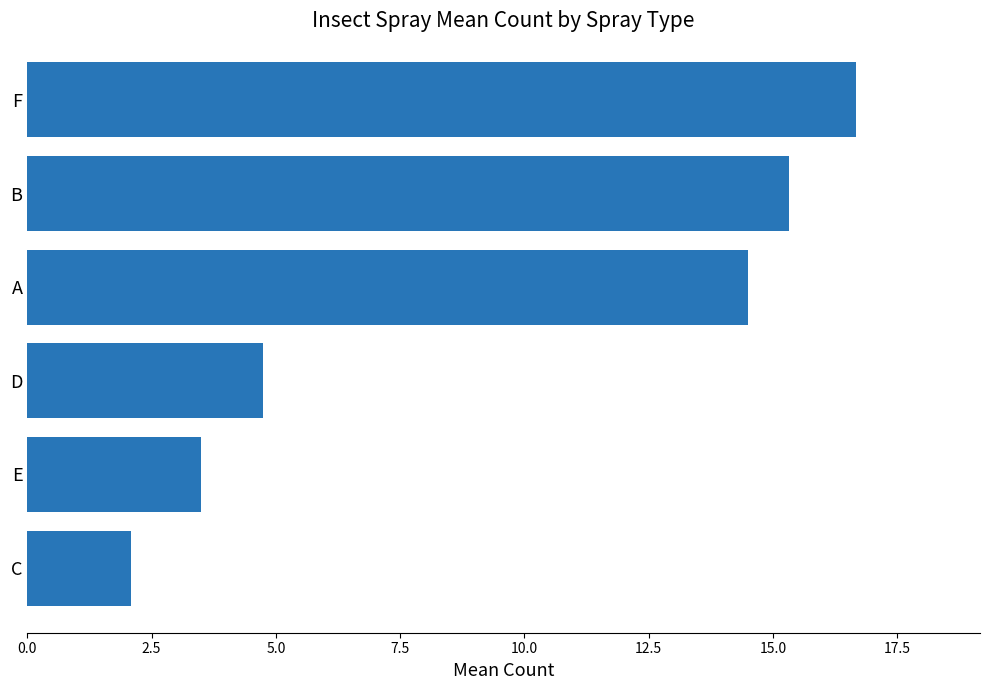

Reading top to bottom, what are all the values shown in this chart?

16.7	15.3	14.5	4.8	3.5	2.1